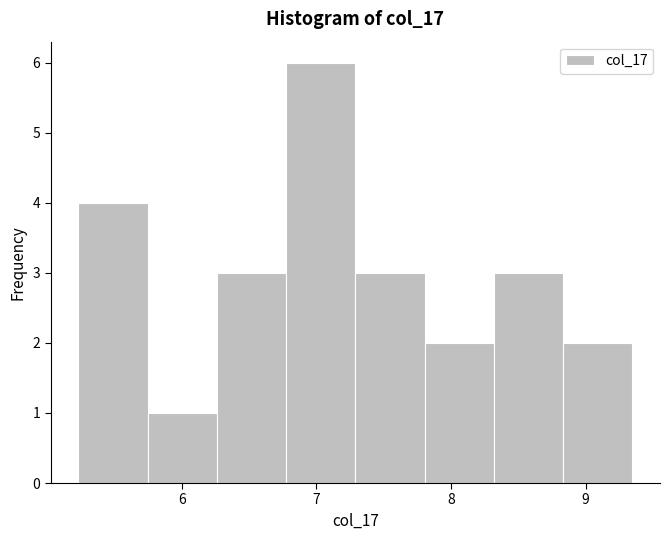

Which range on the x-axis has the tallest bar?

6.8 to 7.3